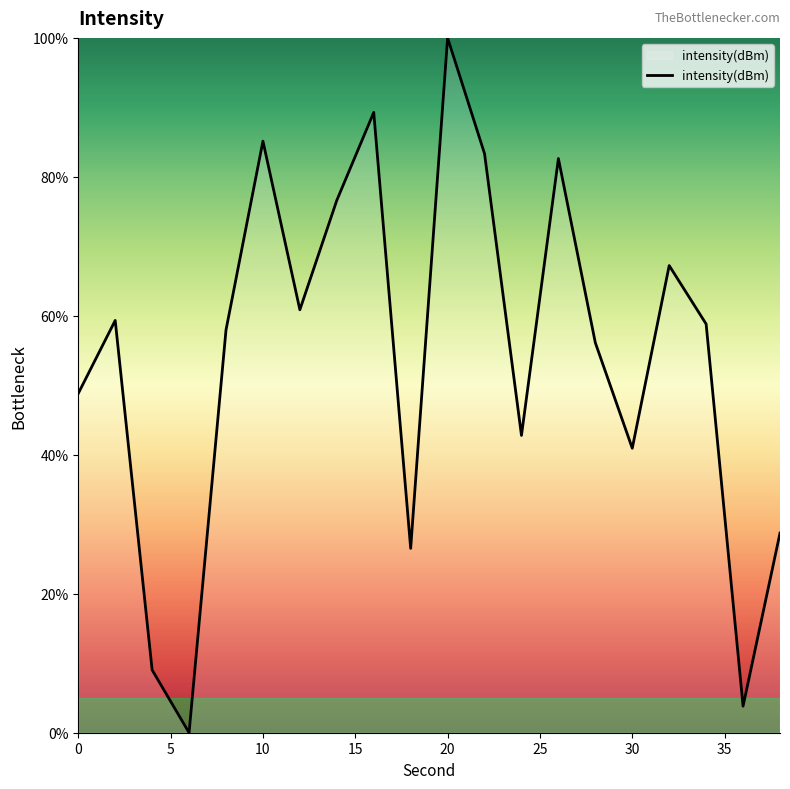

What is the difference between the maximum and minimum values?

100.0